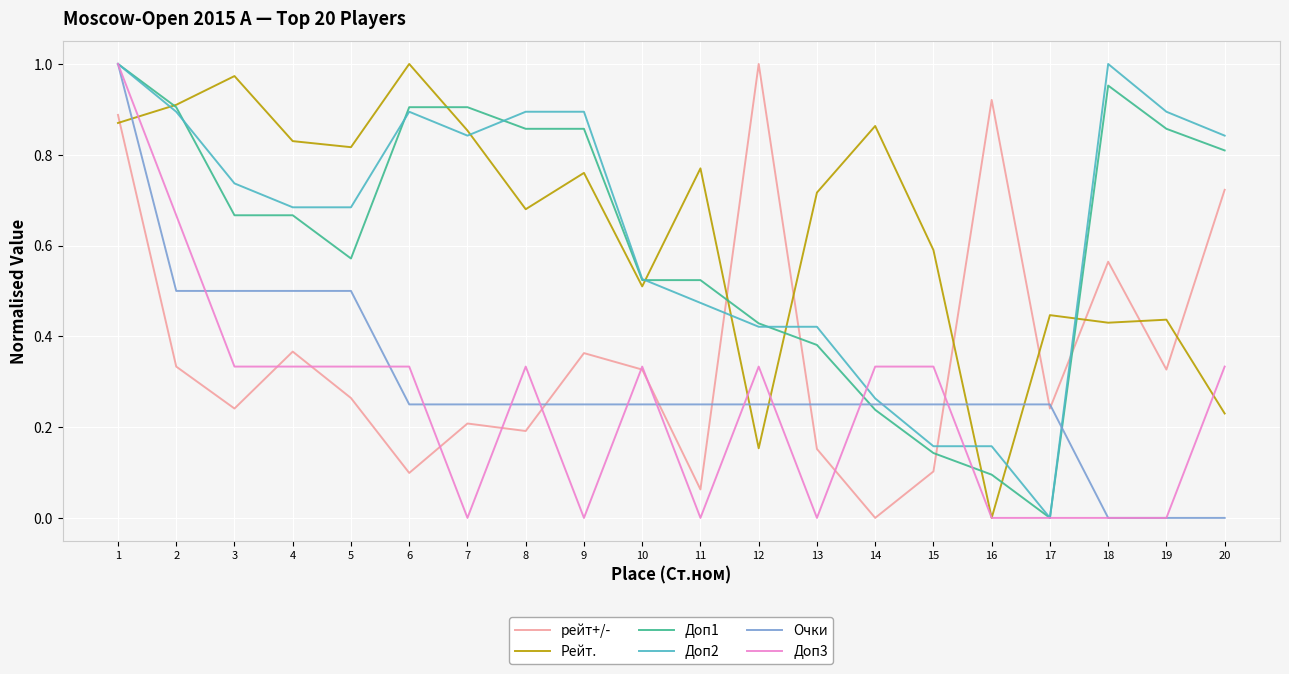

The value of Доп3 at 1 is 1.0. True or false?

True